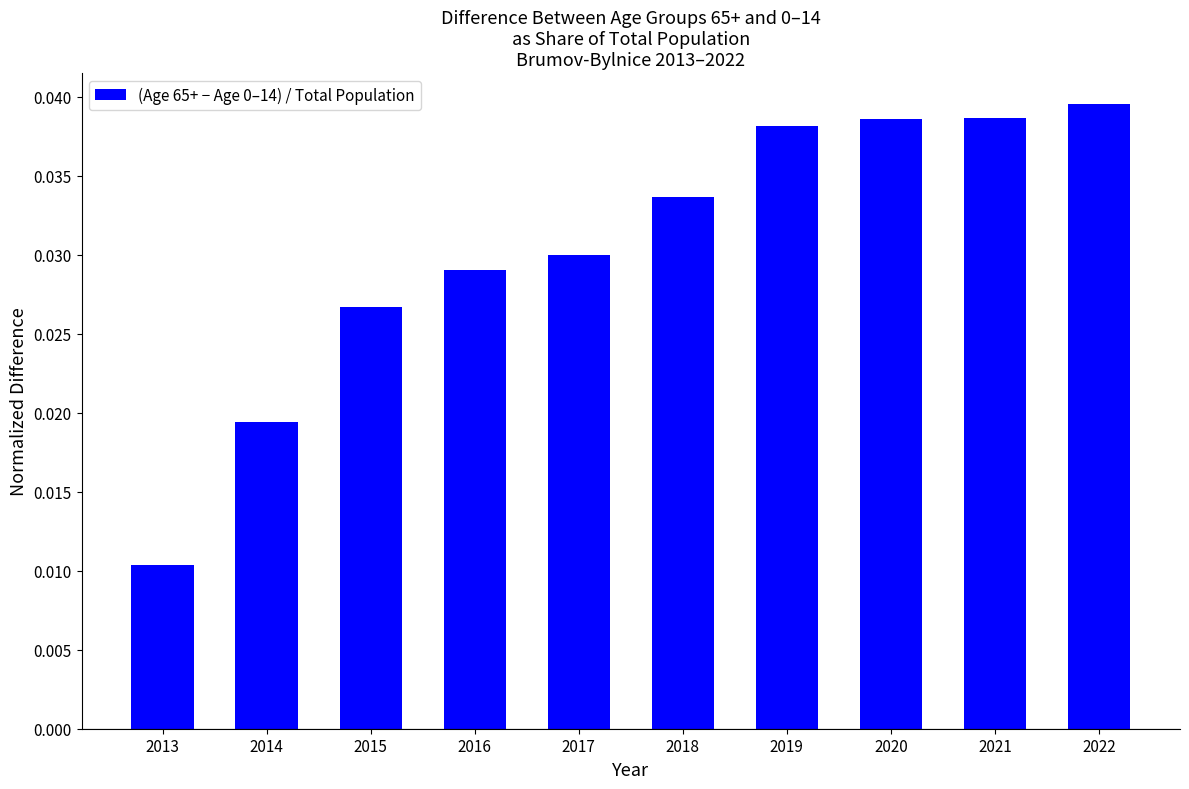

What is the sum of all values?

0.3